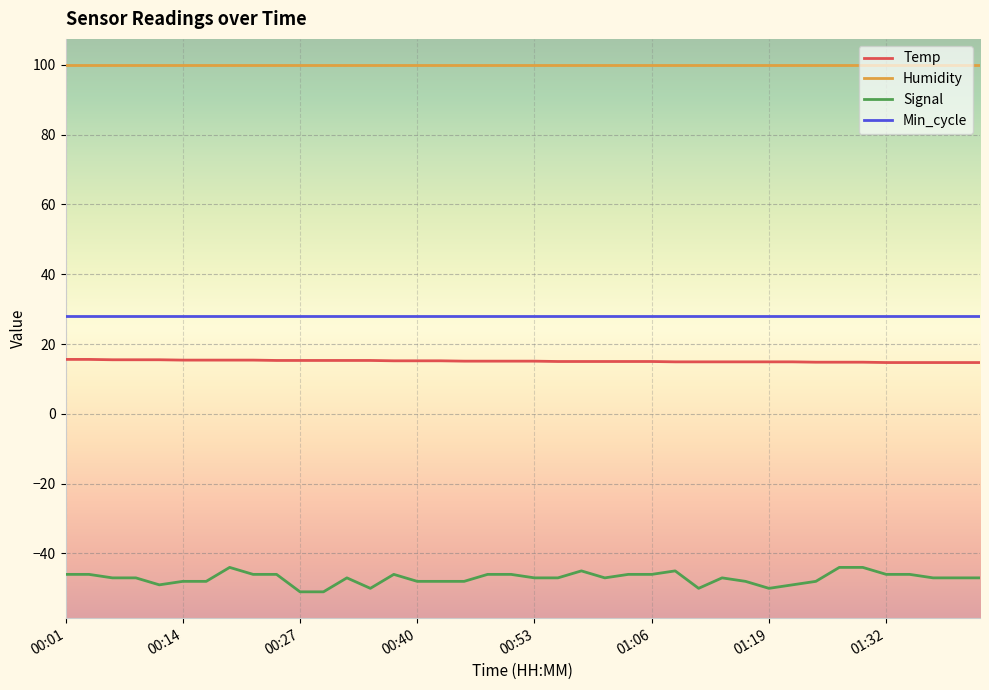

What are all the series names shown in the legend?

Temp, Humidity, Signal, Min_cycle